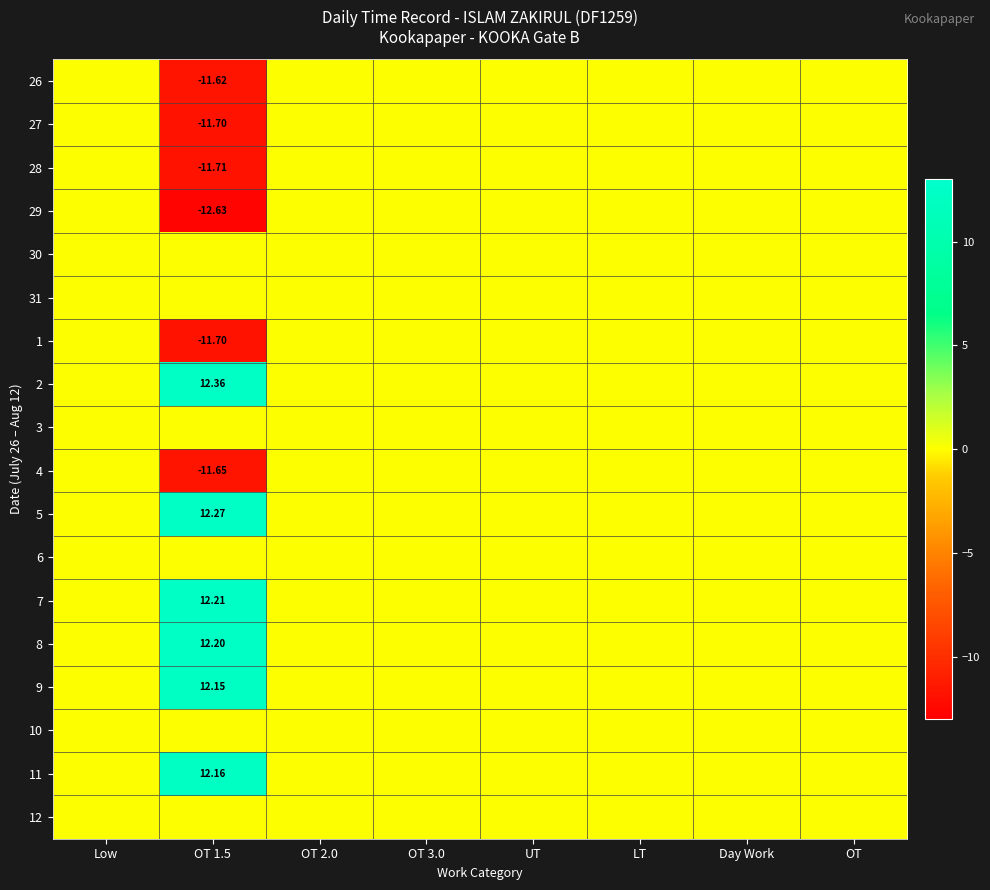

Rank the series at OT 1.5 from lowest to highest value.

29, 28, 27, 1, 4, 26, 30, 31, 3, 6, 10, 12, 9, 11, 8, 7, 5, 2